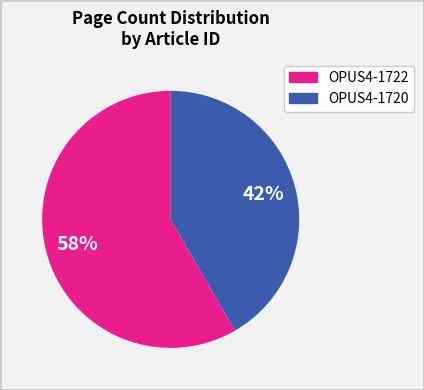

Approximately how many times larger is the value at OPUS4-1722 compared to OPUS4-1720?

1.4